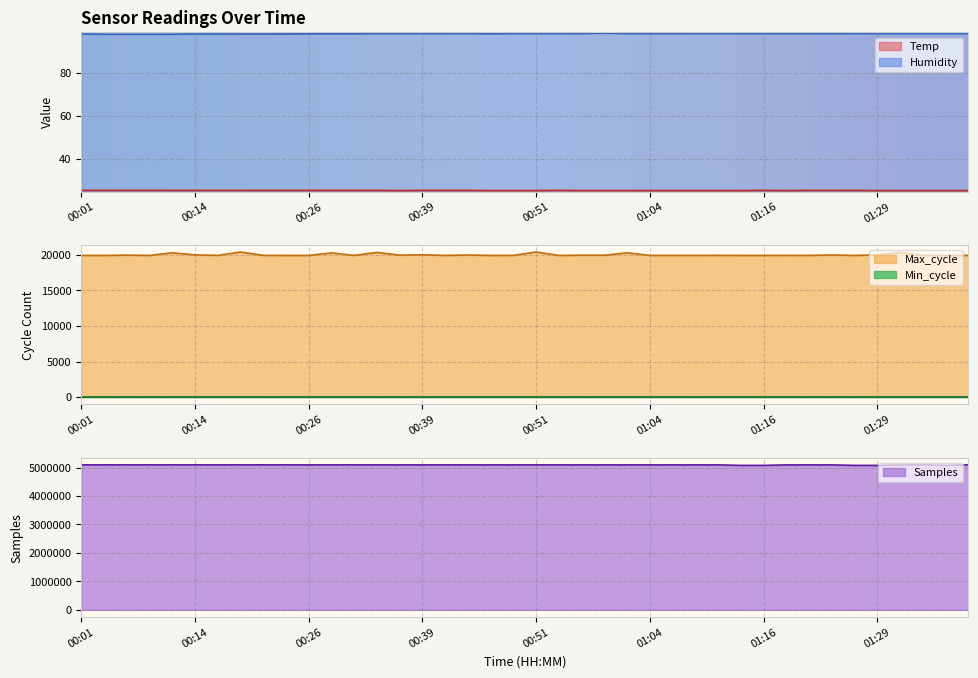

At how many categories does at least one series exceed 4469998?

40